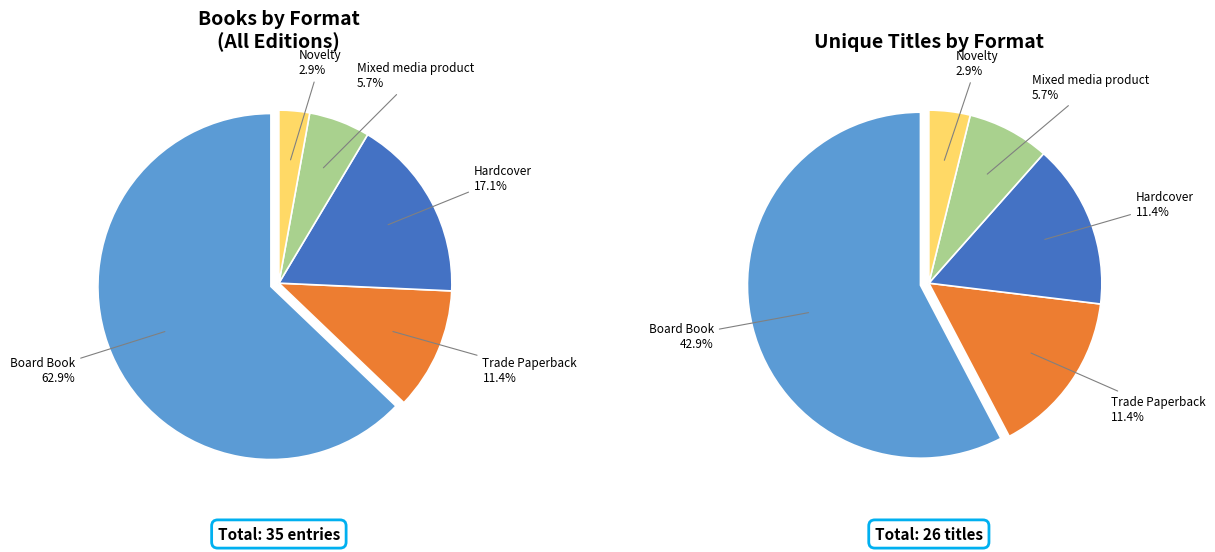

Which category has the biggest portion of the pie?

Board Book